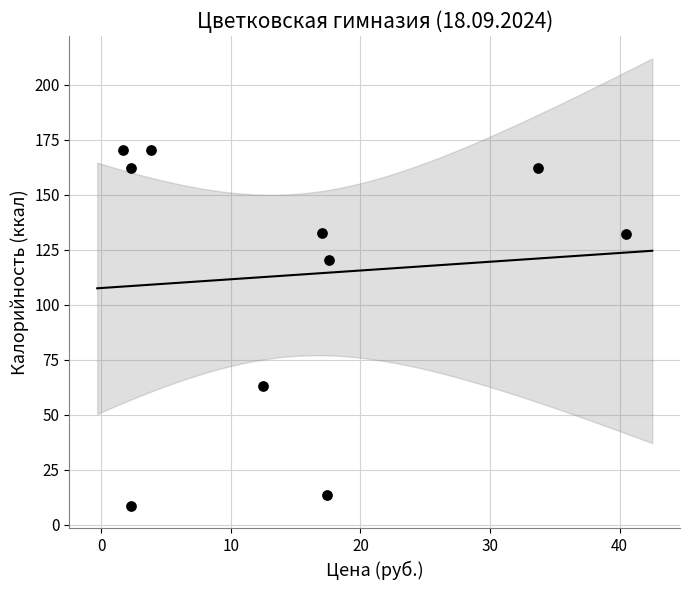

What is the range of Y values (max minus min)?

161.9